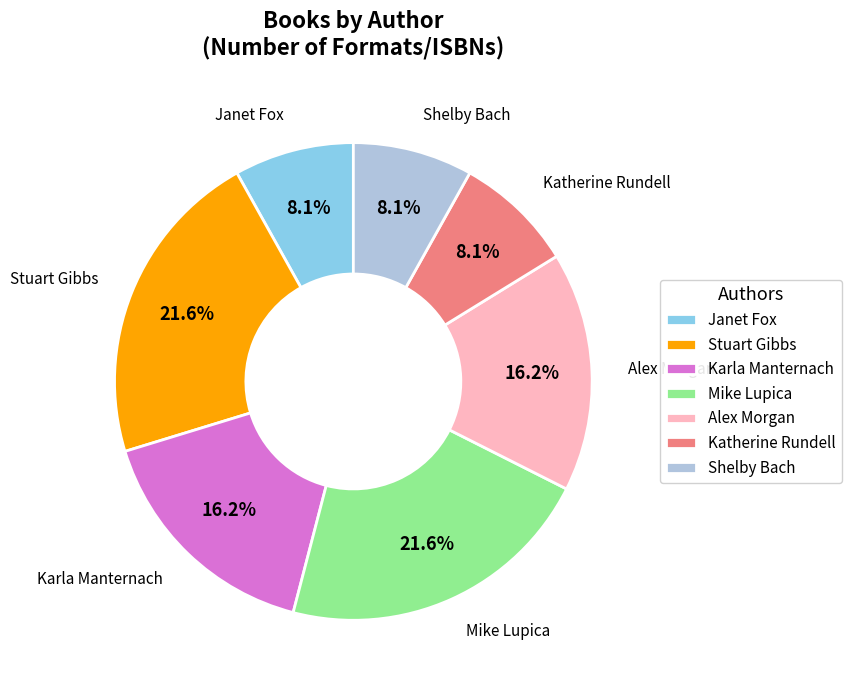

Is there a majority slice in this chart?

No